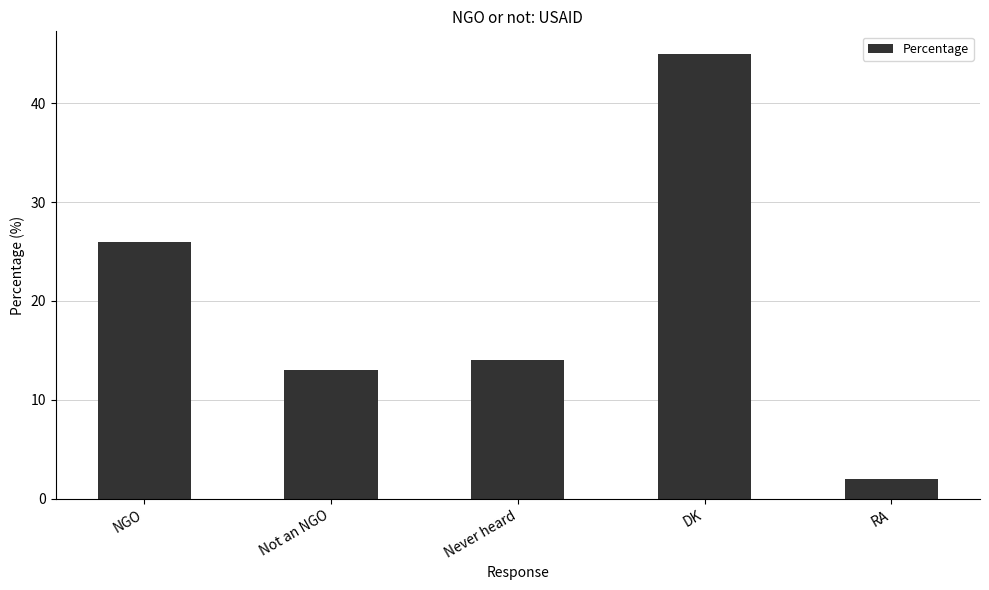

Which category has the highest value across all series?

DK